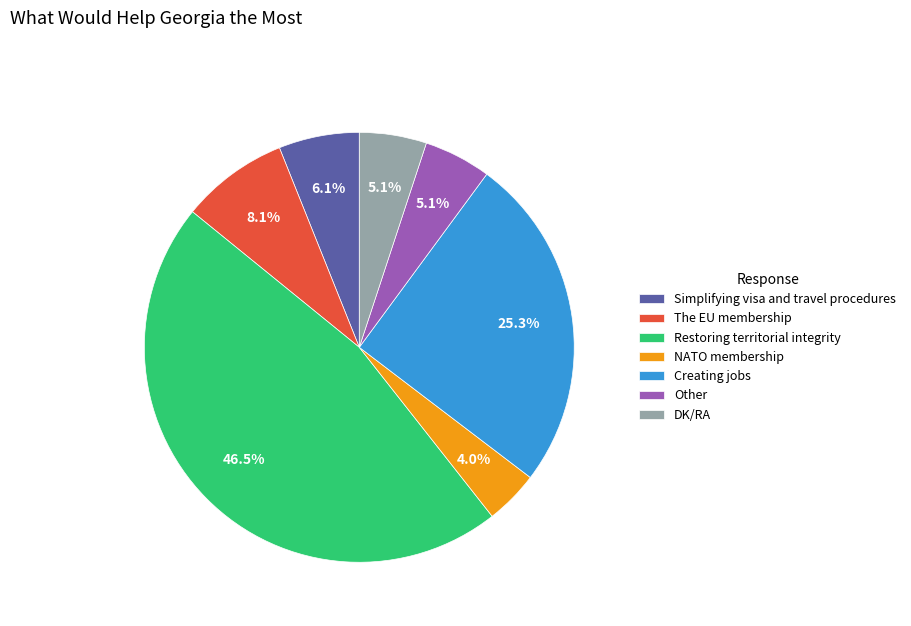

How many slices are in this pie chart?

7